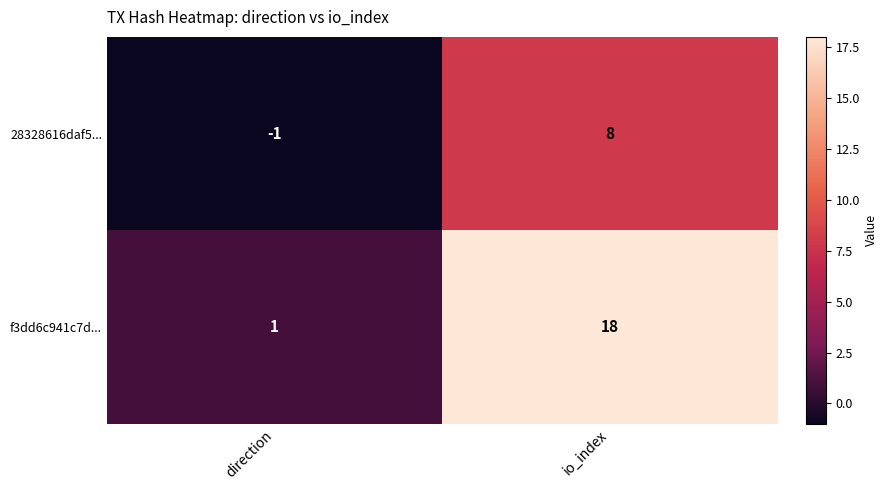

At direction, list the series in order from largest to smallest.

f3dd6c941c7d..., 28328616daf5...